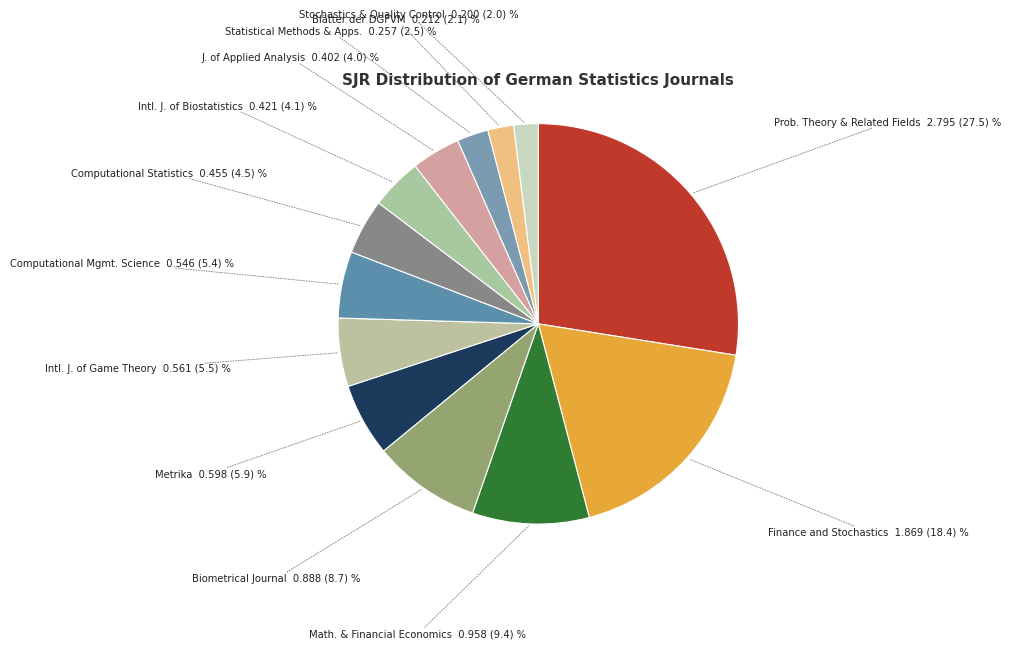

Count the number of slices in the pie.

13